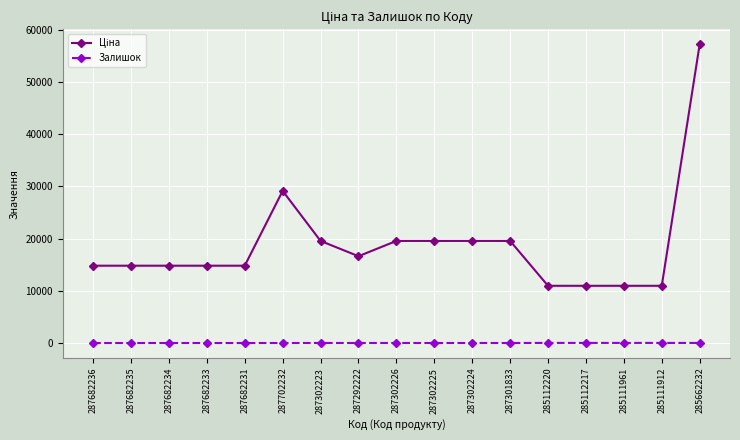

What is the sum of all Залишок values?

97.0